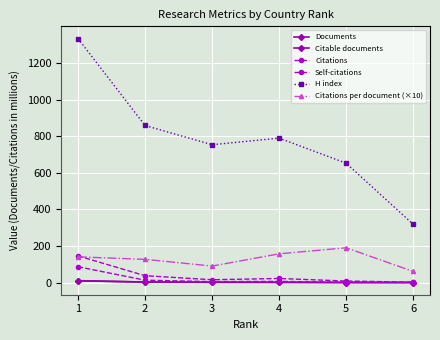

Does the chart have visible grid lines?

Yes